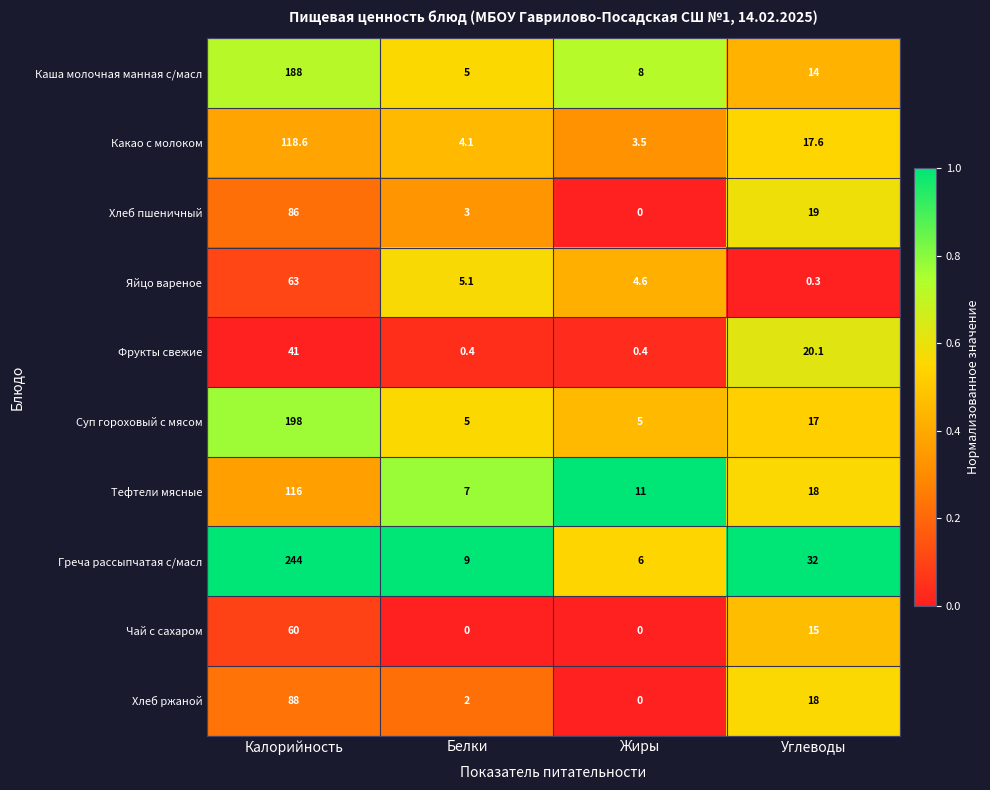

Rank the categories by Хлеб ржаной value from lowest to highest.

Жиры, Белки, Углеводы, Калорийность